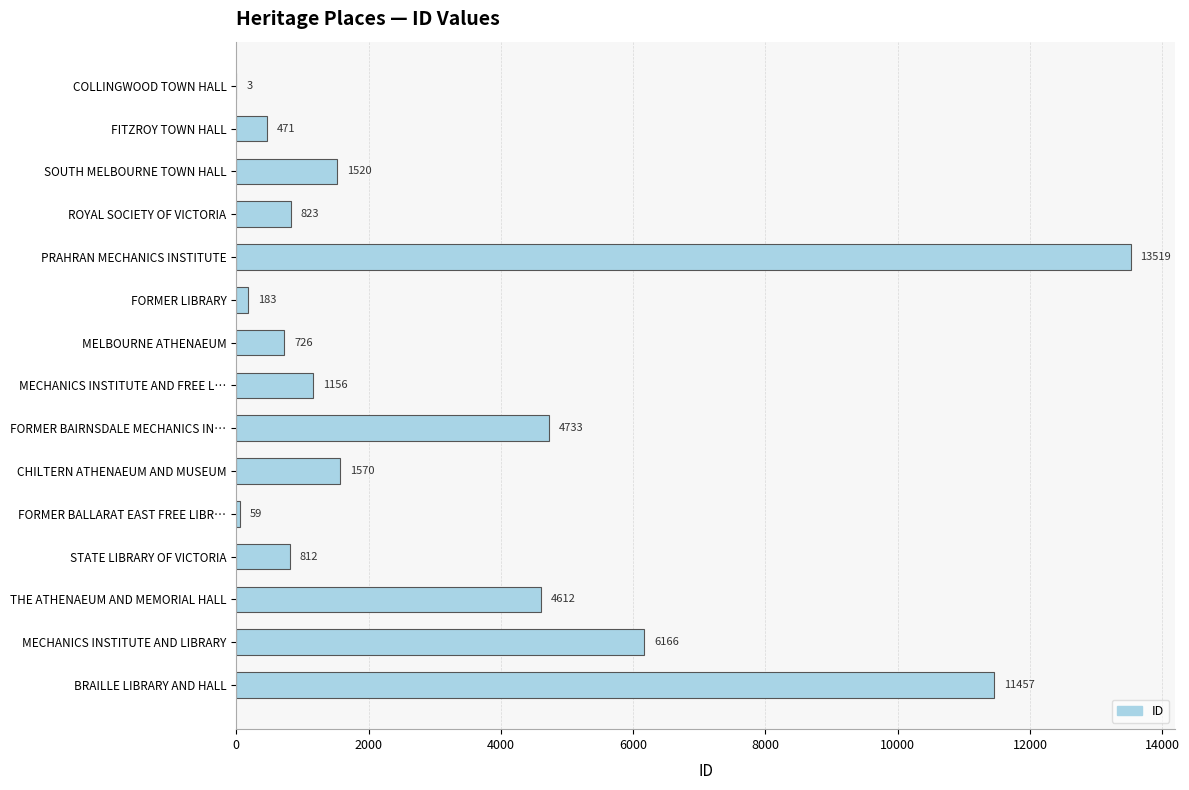

What is the maximum value shown in the chart?

13519